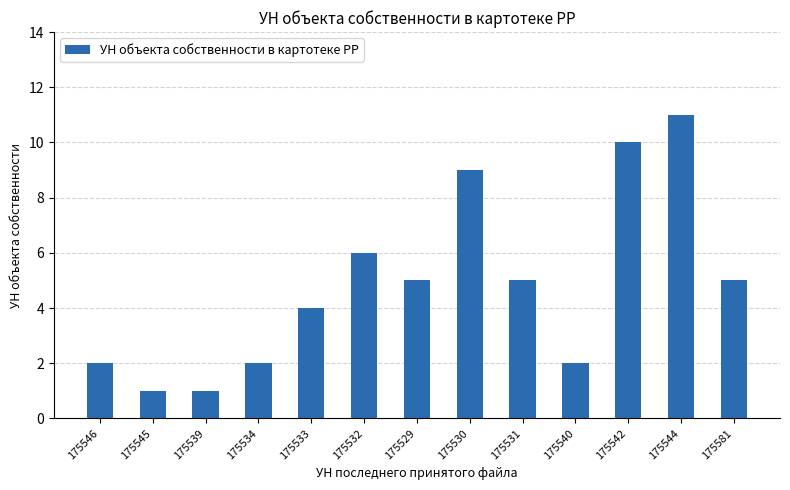

What is the greatest value displayed?

11